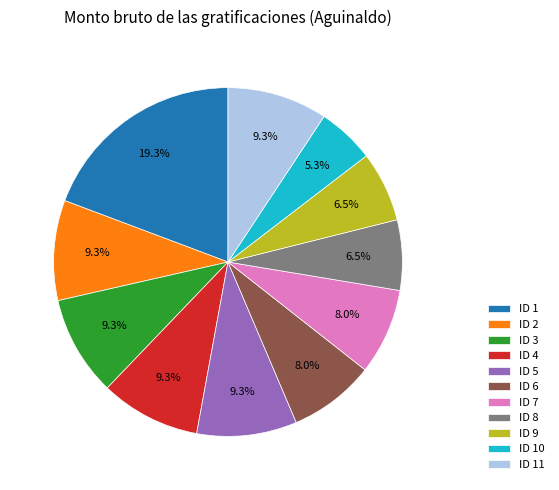

The ID 1 slice represents 10% of the pie. True or false?

False